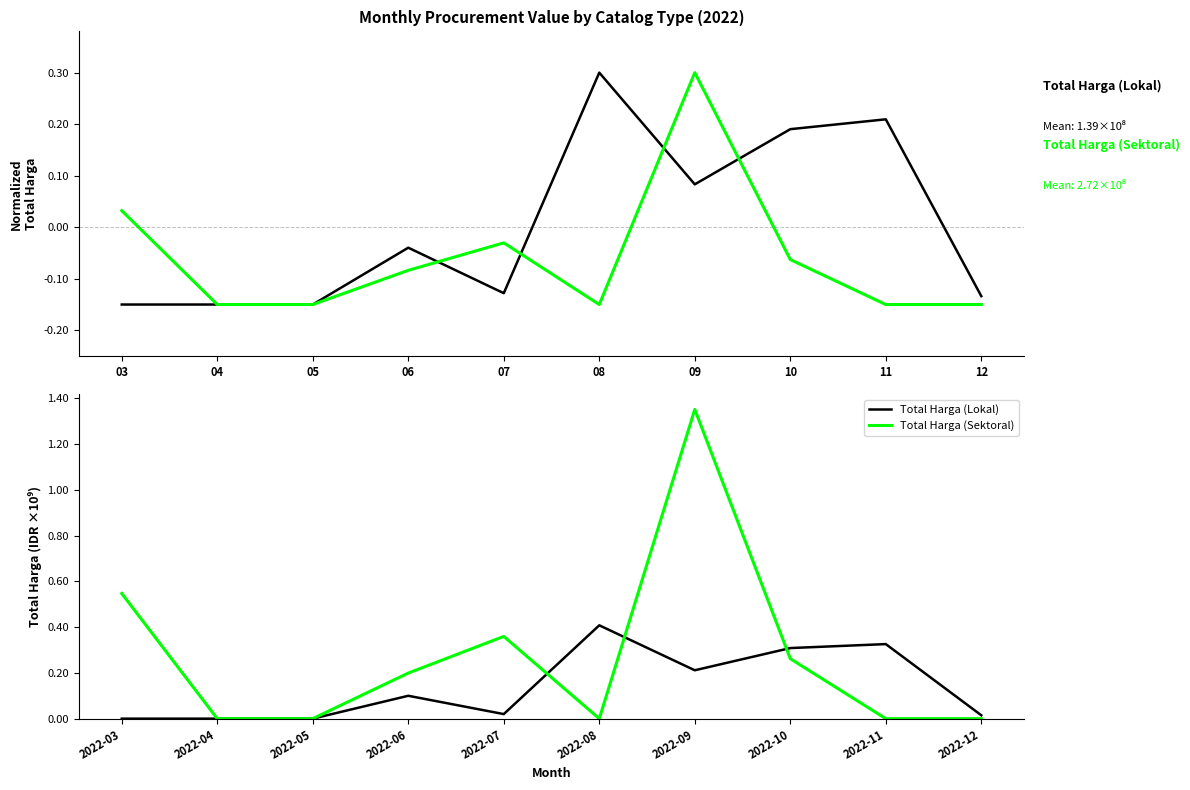

What are all the series names shown in the legend?

Total Harga (Lokal), Total Harga (Sektoral)